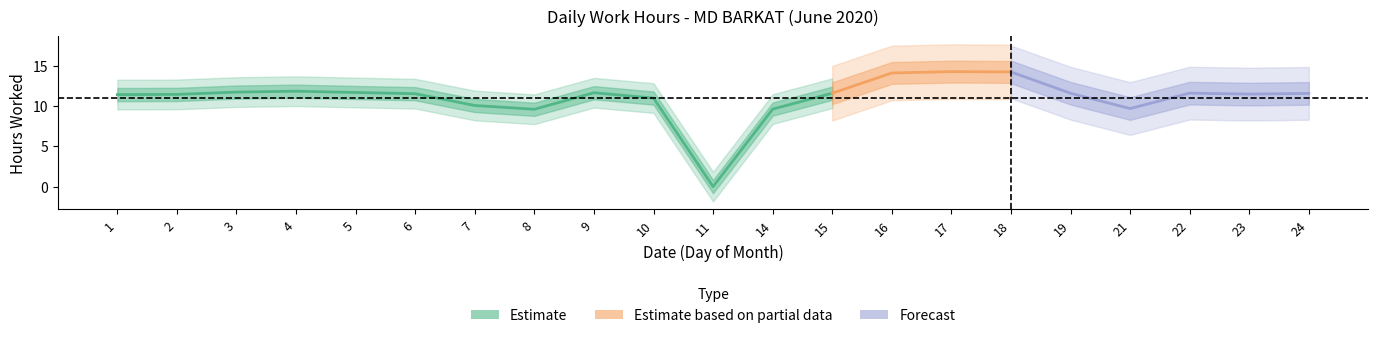

At which category does the data reach its first local valley?

8